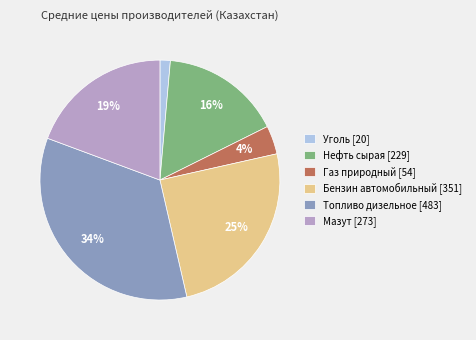

To the nearest percent, what portion does Бензин автомобильный represent?

25%